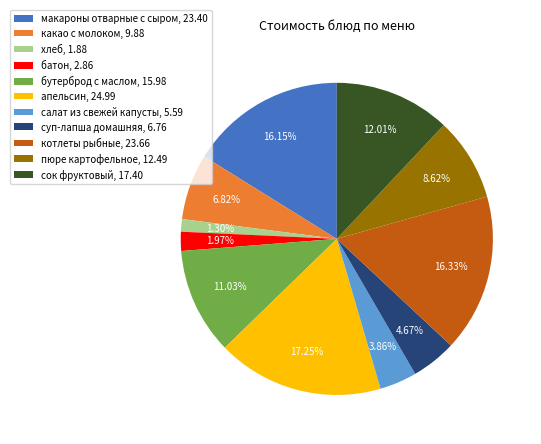

What percentage is the сок фруктовый slice, to the nearest percent?

12%